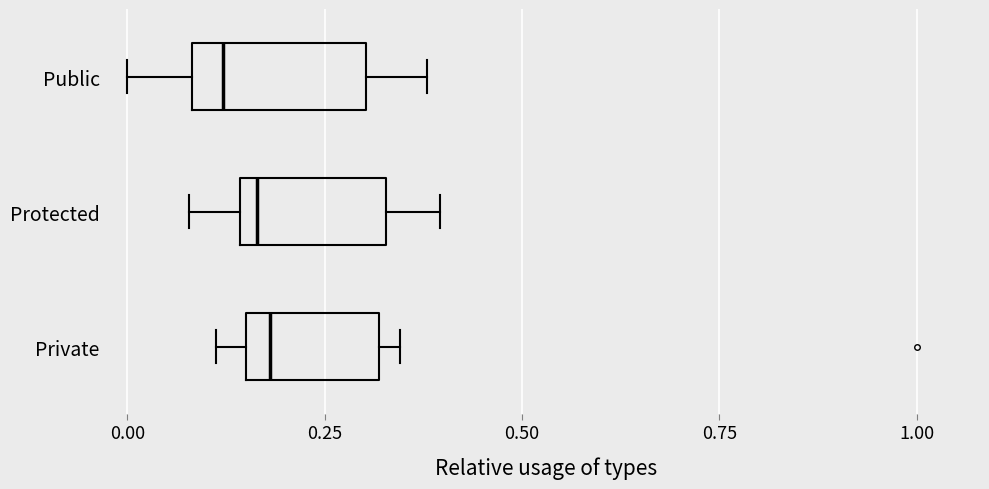

What is the total value across all series at 0.50?

6.8